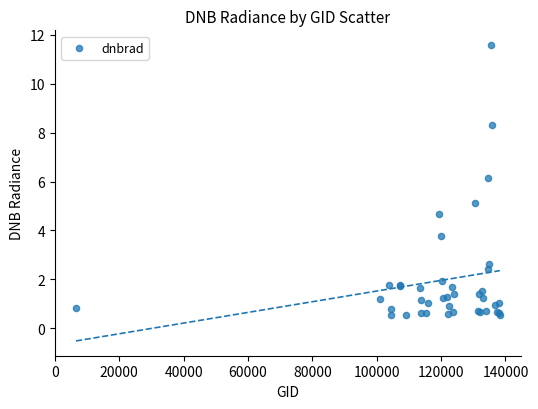

What Y value in the scatter plot is closest to 6?

6.1